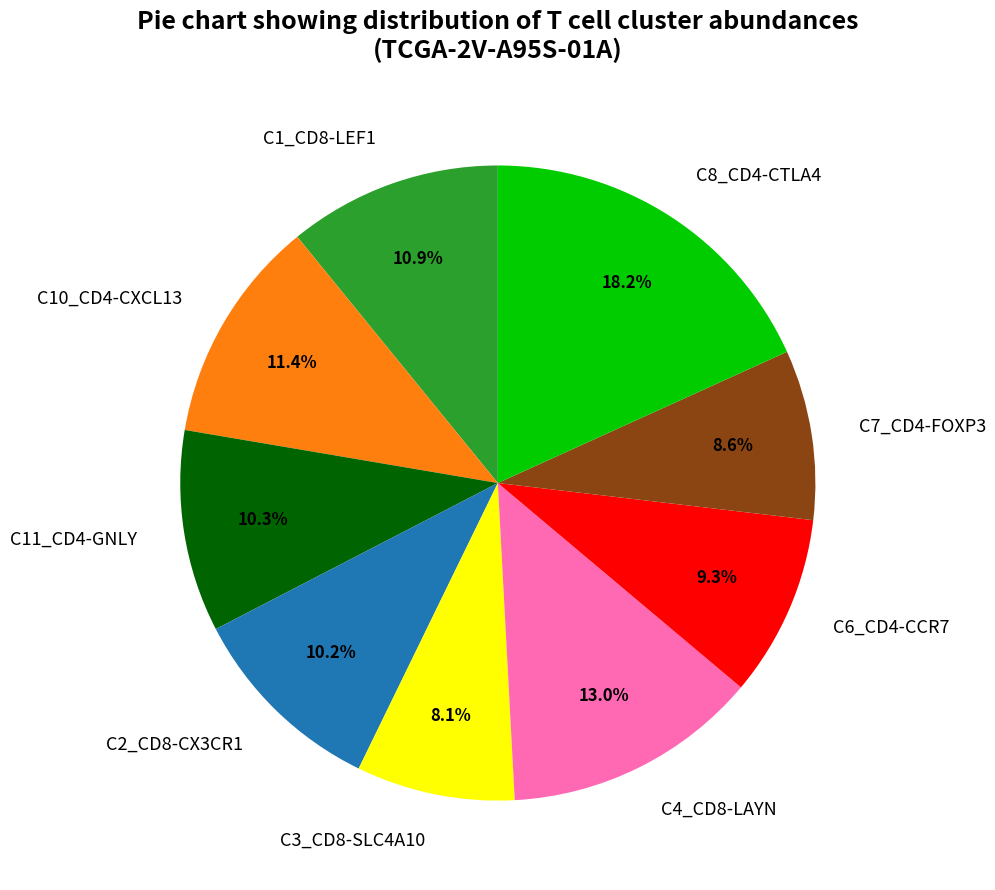

What percentage is the C4_CD8-LAYN slice, to the nearest percent?

13%